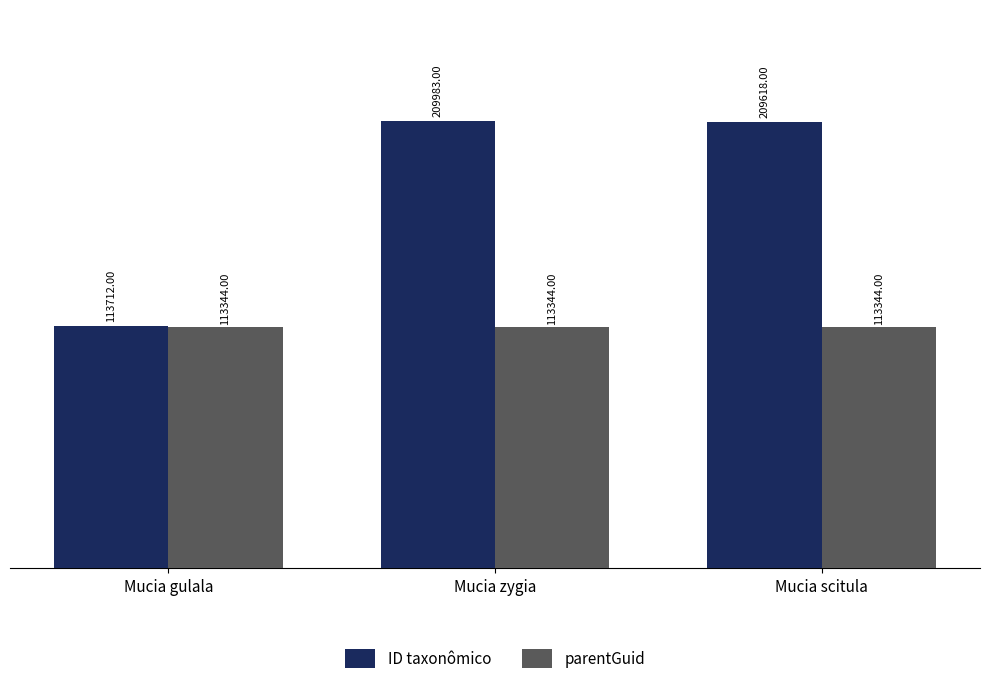

True or false: ID taxonômico has a value of 209618 at Mucia scitula.

True